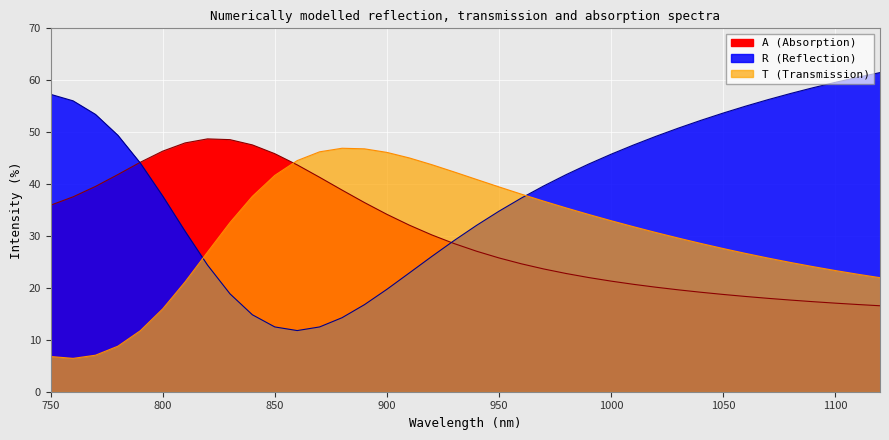

The R series shows 50.8 at 1030. True or false?

True